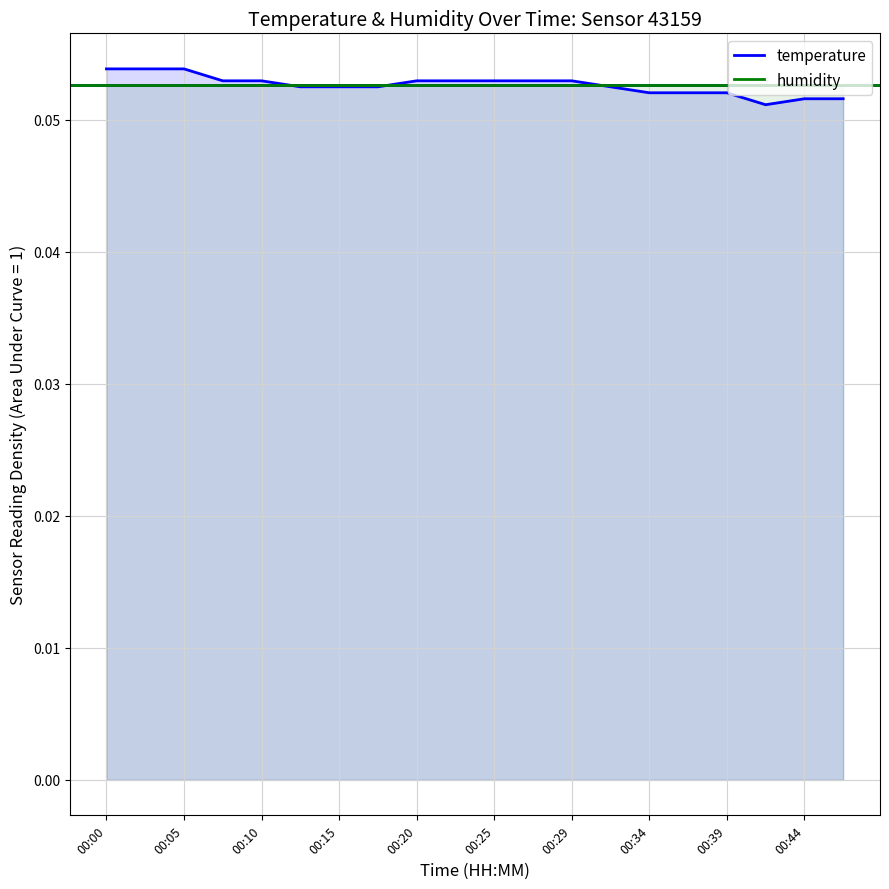

Which series has the widest spread of values?

temperature